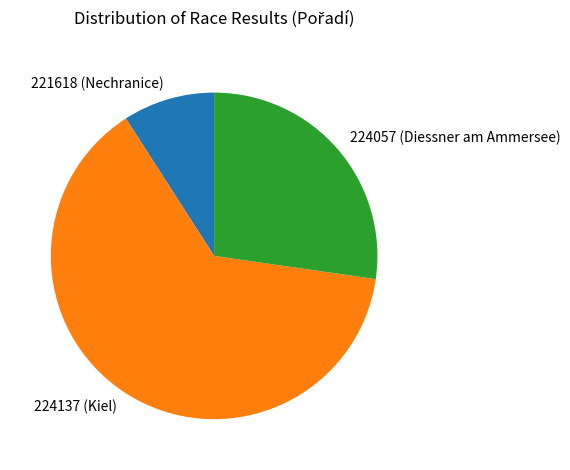

Which slice represents more than half of the pie?

224137